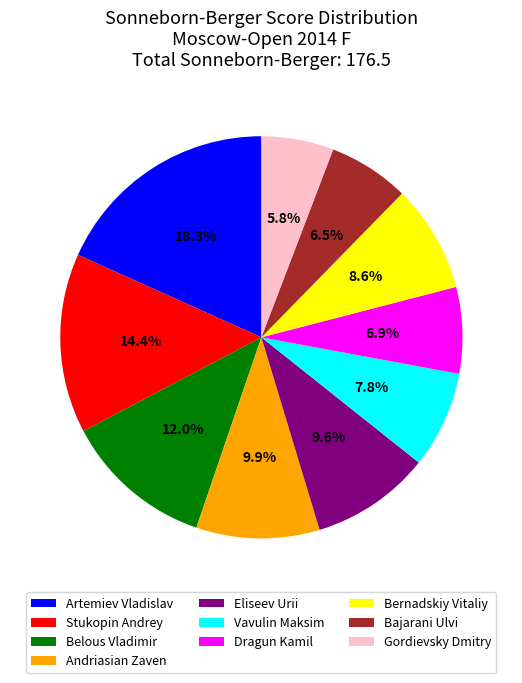

What portion of the pie excludes Eliseev Urii?

90.4%